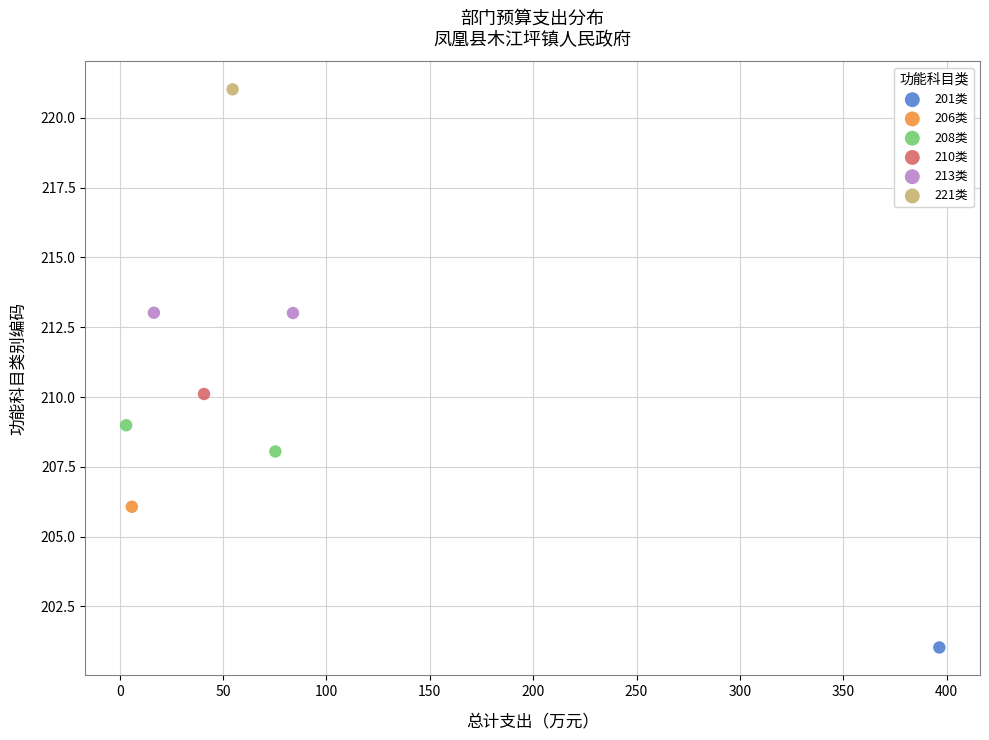

What are all the series names shown in the legend?

201类, 206类, 208类, 210类, 213类, 221类